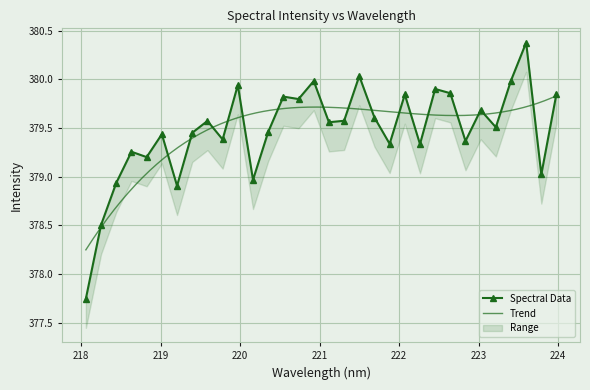

What is the maximum value shown in the chart?

380.4